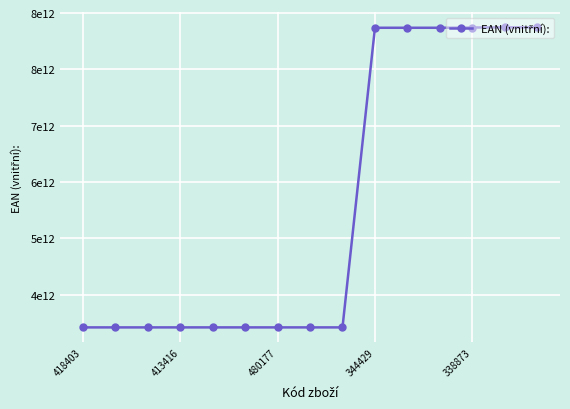

Is this an area chart (filled region under the line)?

No